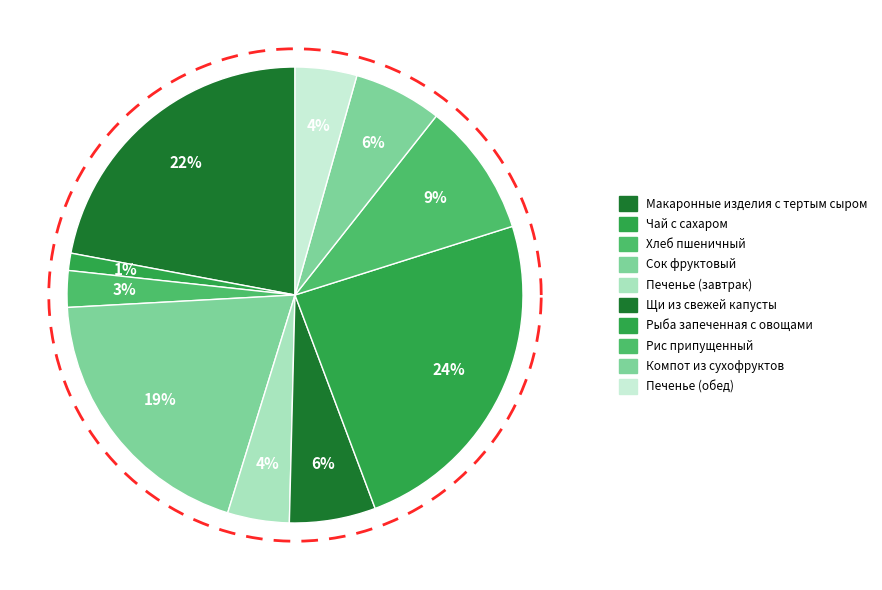

How many slices are in this pie chart?

10